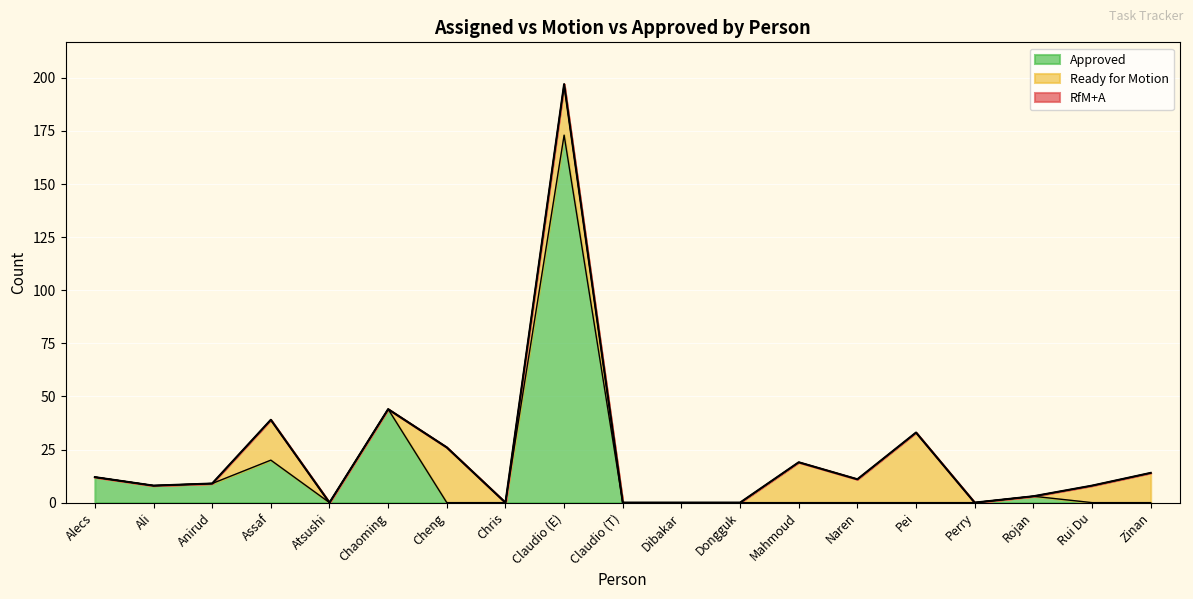

At how many categories does at least one series exceed 99?

1